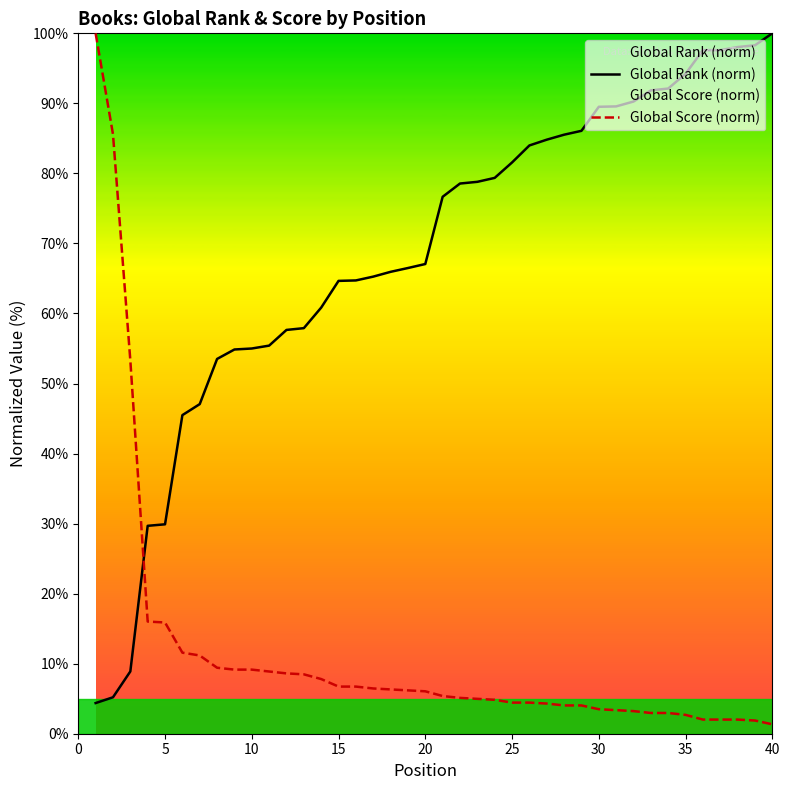

How many data points does each series have?

40